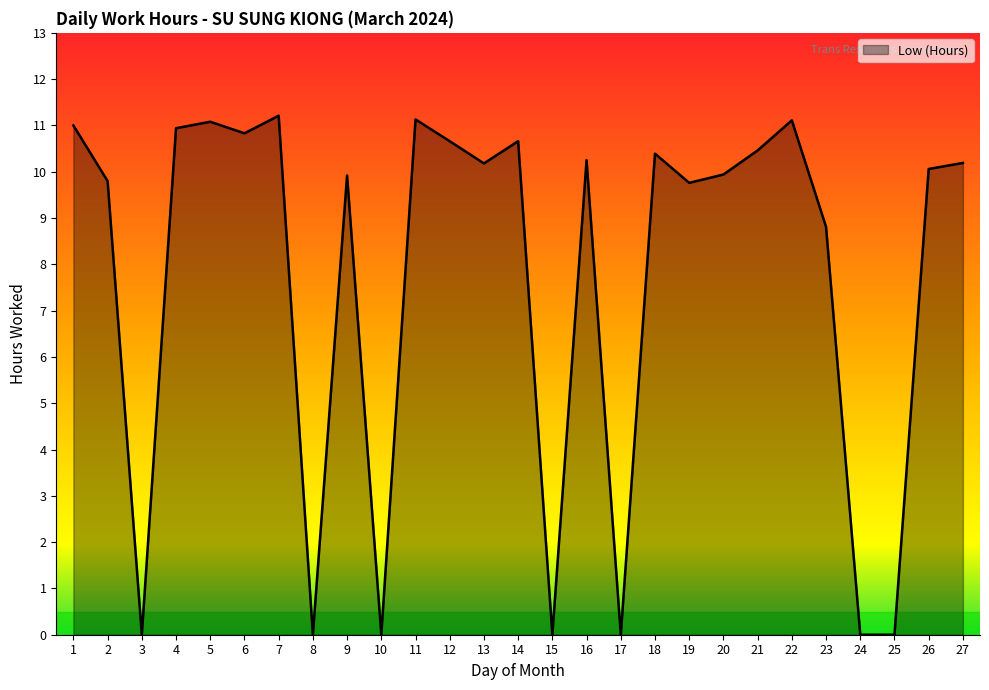

What is the difference between the maximum and minimum values?

11.2